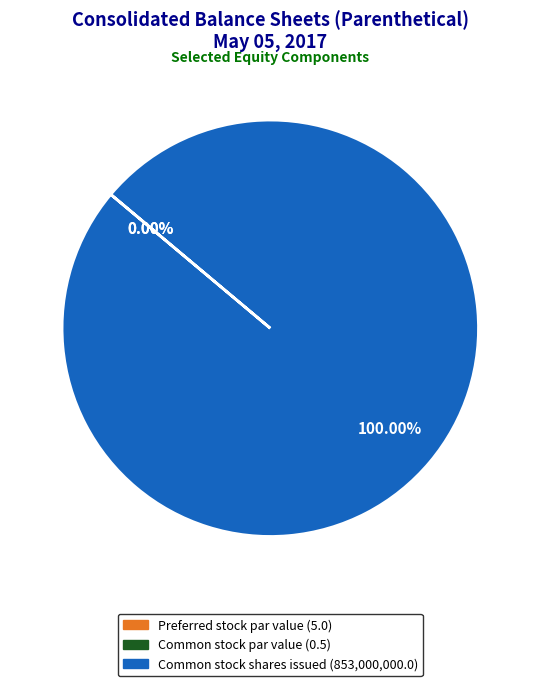

Rank the categories by value from highest to lowest.

Common stock shares issued, Preferred stock par value, Common stock par value